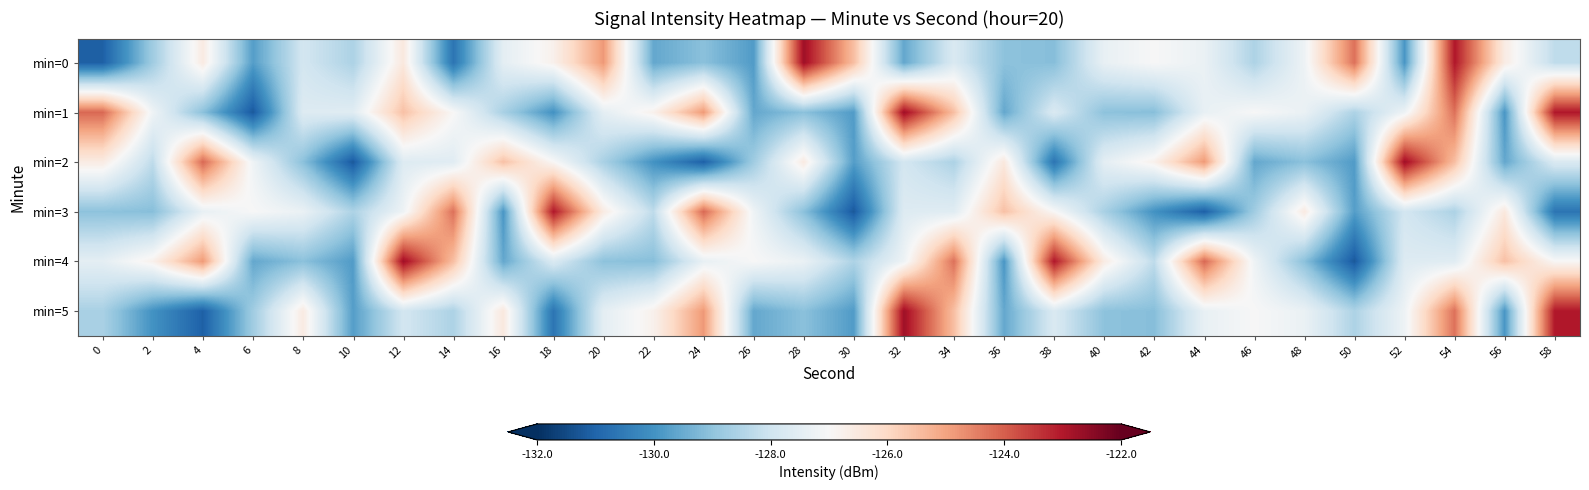

Reading left to right, what are all the values shown in this chart?

min=0: 0=-131.1	2=-128.8	4=-126.6	6=-129.8	8=-127.9	10=-128.6	12=-126.5	14=-130.7	16=-127.5	18=-126.8	20=-124.8	22=-129.6	24=-129.1	26=-129.8	28=-122.8	30=-125.5	32=-129.6	34=-127.7	36=-129.0	38=-129.1	40=-127.4	42=-127.0	44=-127.3	46=-128.5	48=-127.2	50=-124.3	52=-129.9	54=-123.0	56=-126.6	58=-128.3
min=1: 0=-124.1	2=-127.2	4=-129.1	6=-131.2	8=-127.7	10=-127.6	12=-125.5	14=-127.0	16=-128.6	18=-130.0	20=-127.5	22=-126.8	24=-124.8	26=-129.6	28=-129.1	30=-129.8	32=-122.8	34=-125.5	36=-129.6	38=-127.7	40=-129.0	42=-129.1	44=-127.4	46=-127.0	48=-127.3	50=-128.5	52=-127.2	54=-124.3	56=-129.9	58=-123.0
min=2: 0=-126.6	2=-128.3	4=-124.1	6=-127.2	8=-129.1	10=-131.2	12=-127.7	14=-127.6	16=-125.5	18=-127.0	20=-128.6	22=-130.0	24=-131.1	26=-128.8	28=-126.6	30=-129.8	32=-127.9	34=-128.6	36=-126.5	38=-130.7	40=-127.5	42=-126.8	44=-124.8	46=-129.6	48=-129.1	50=-129.8	52=-122.8	54=-125.5	56=-129.6	58=-127.7
min=3: 0=-129.0	2=-129.1	4=-127.4	6=-127.0	8=-127.3	10=-128.5	12=-127.2	14=-124.3	16=-129.9	18=-123.0	20=-126.6	22=-128.3	24=-124.1	26=-127.2	28=-129.1	30=-131.2	32=-127.7	34=-127.6	36=-125.5	38=-127.0	40=-128.6	42=-130.0	44=-131.1	46=-128.8	48=-126.6	50=-129.8	52=-127.9	54=-128.6	56=-126.5	58=-130.7
min=4: 0=-127.5	2=-126.8	4=-124.8	6=-129.6	8=-129.1	10=-129.8	12=-122.8	14=-125.5	16=-129.6	18=-127.7	20=-129.0	22=-129.1	24=-127.4	26=-127.0	28=-127.3	30=-128.5	32=-127.2	34=-124.3	36=-129.9	38=-123.0	40=-126.6	42=-128.3	44=-124.1	46=-127.2	48=-129.1	50=-131.2	52=-127.7	54=-127.6	56=-125.5	58=-127.0
min=5: 0=-128.6	2=-130.0	4=-131.1	6=-128.8	8=-126.6	10=-129.8	12=-127.9	14=-128.6	16=-126.5	18=-130.7	20=-127.5	22=-126.8	24=-124.8	26=-129.6	28=-129.1	30=-129.8	32=-122.8	34=-125.5	36=-129.6	38=-127.7	40=-129.0	42=-129.1	44=-127.4	46=-127.0	48=-127.3	50=-128.5	52=-127.2	54=-124.3	56=-129.9	58=-123.0